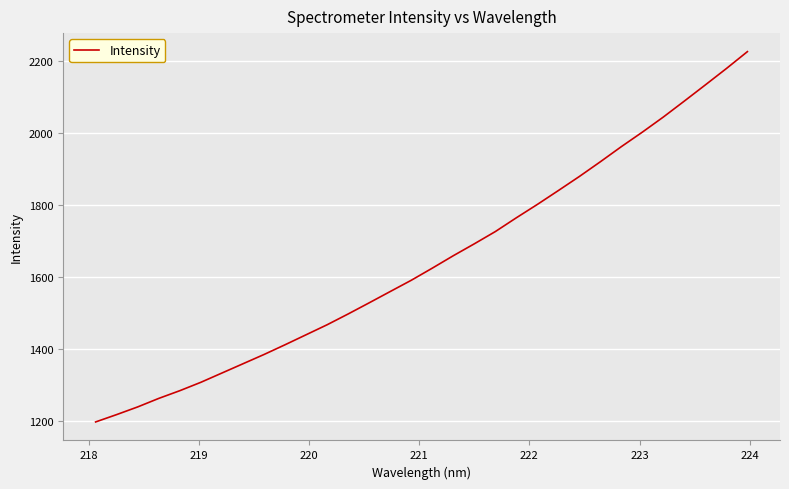

What is the minimum value shown in the chart?

1196.5